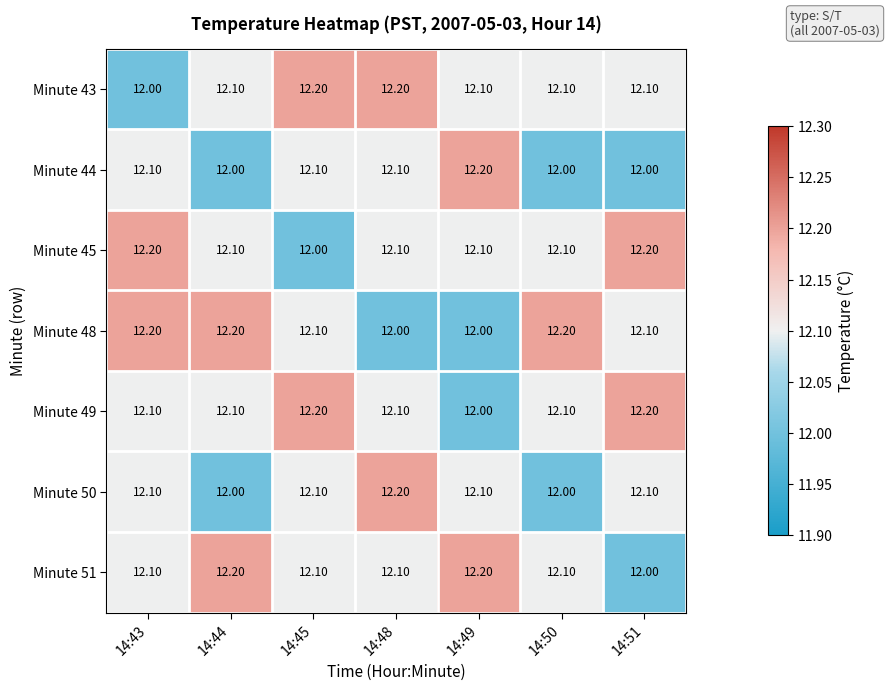

Which series changed the most between 14:45 and 14:51?

Minute 45